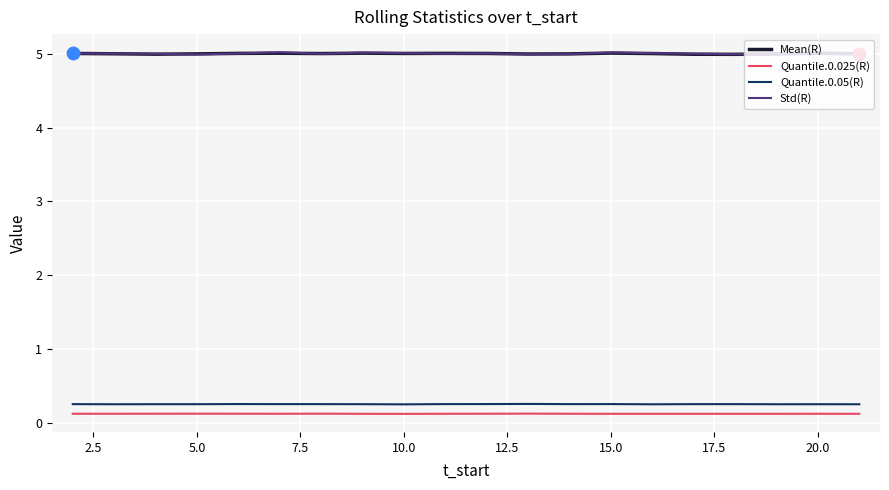

True or false: Quantile.0.05(R) and Std(R) cross at least once.

False